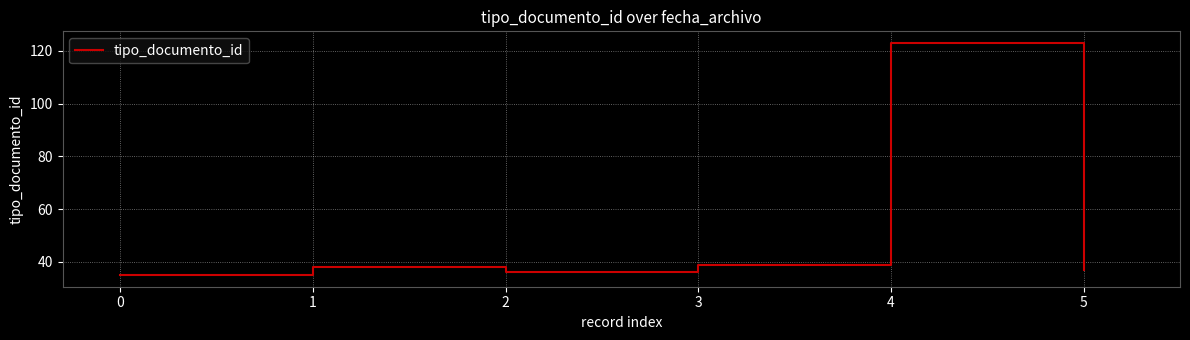

How many series are shown in this chart?

1